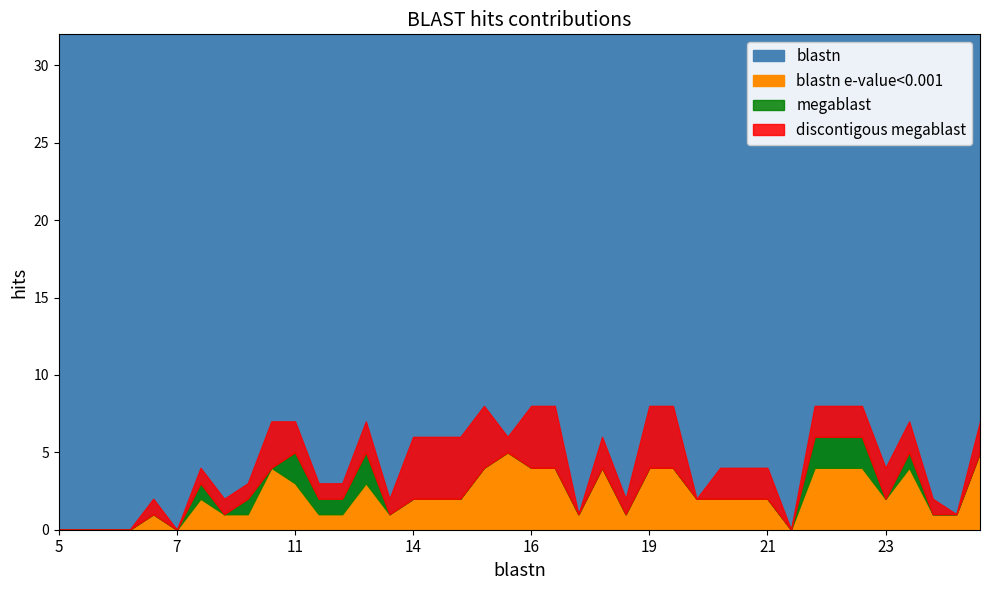

What is the maximum value for megablast?

2